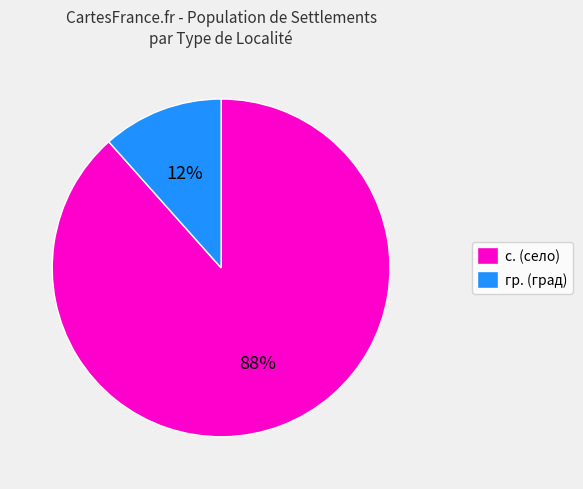

Which slice is the smallest?

гр.